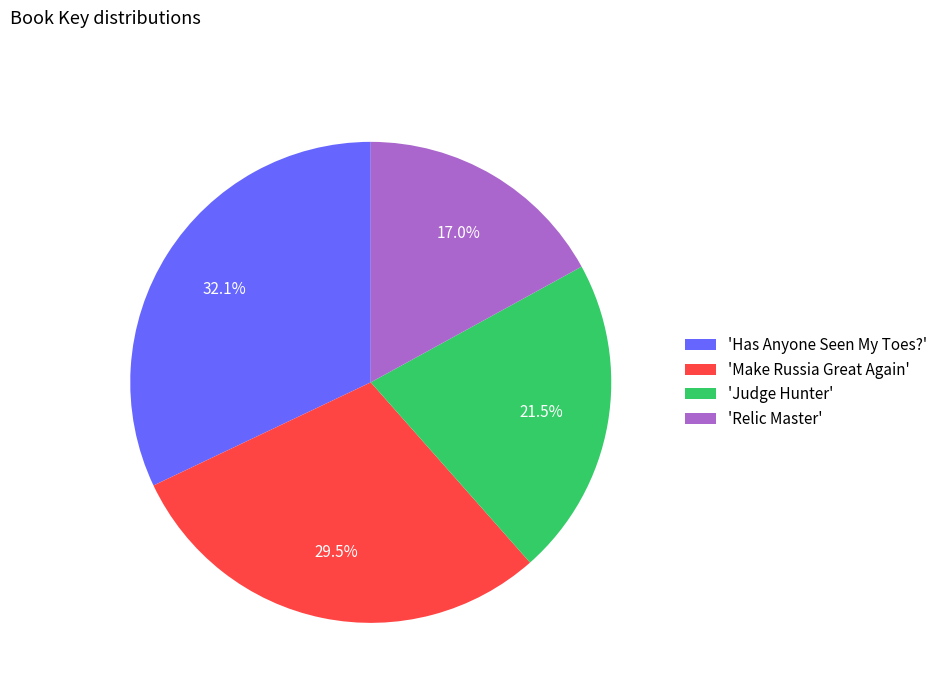

Which has a higher value, 'Has Anyone Seen My Toes?' or 'Judge Hunter'?

'Has Anyone Seen My Toes?'